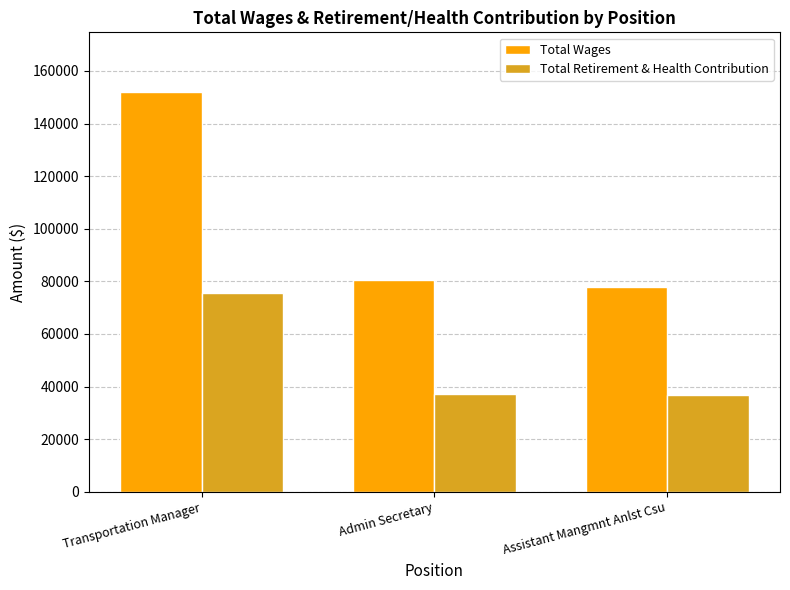

What position from the right is Admin Secretary?

2